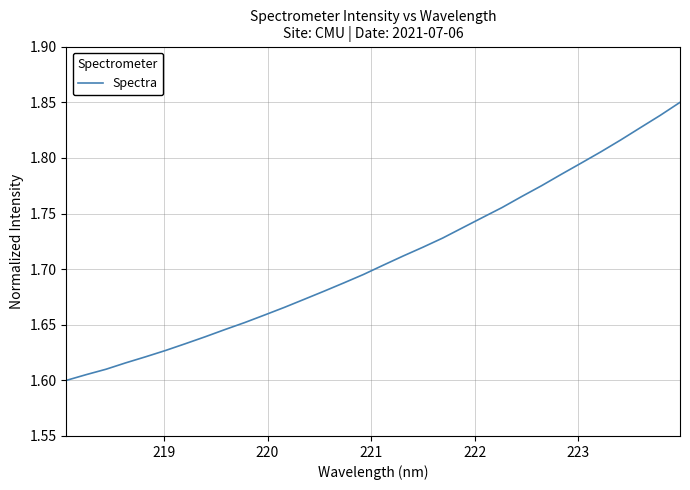

Reading left to right, transcribe all the data shown in this chart.

1.6	1.6	1.6	1.6	1.6	1.6	1.6	1.6	1.6	1.7	1.7	1.7	1.7	1.7	1.7	1.7	1.7	1.7	1.7	1.7	1.7	1.7	1.8	1.8	1.8	1.8	1.8	1.8	1.8	1.8	1.8	1.9